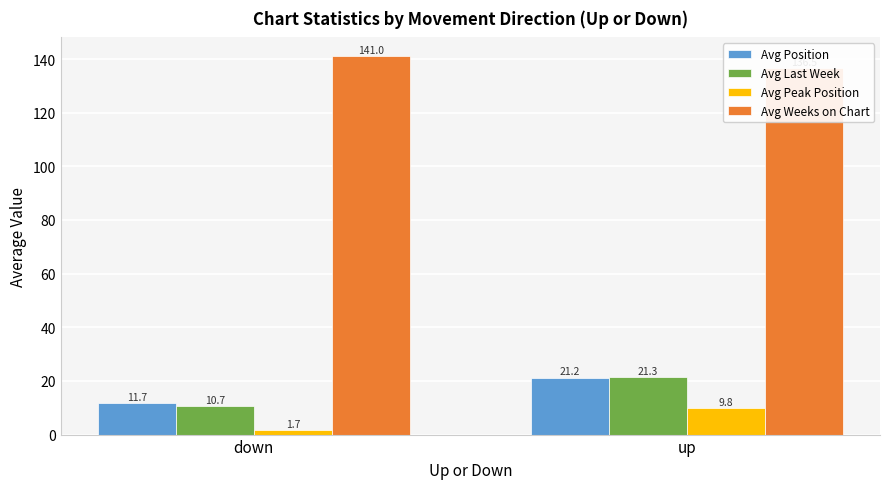

Which category has the highest value across all series?

down